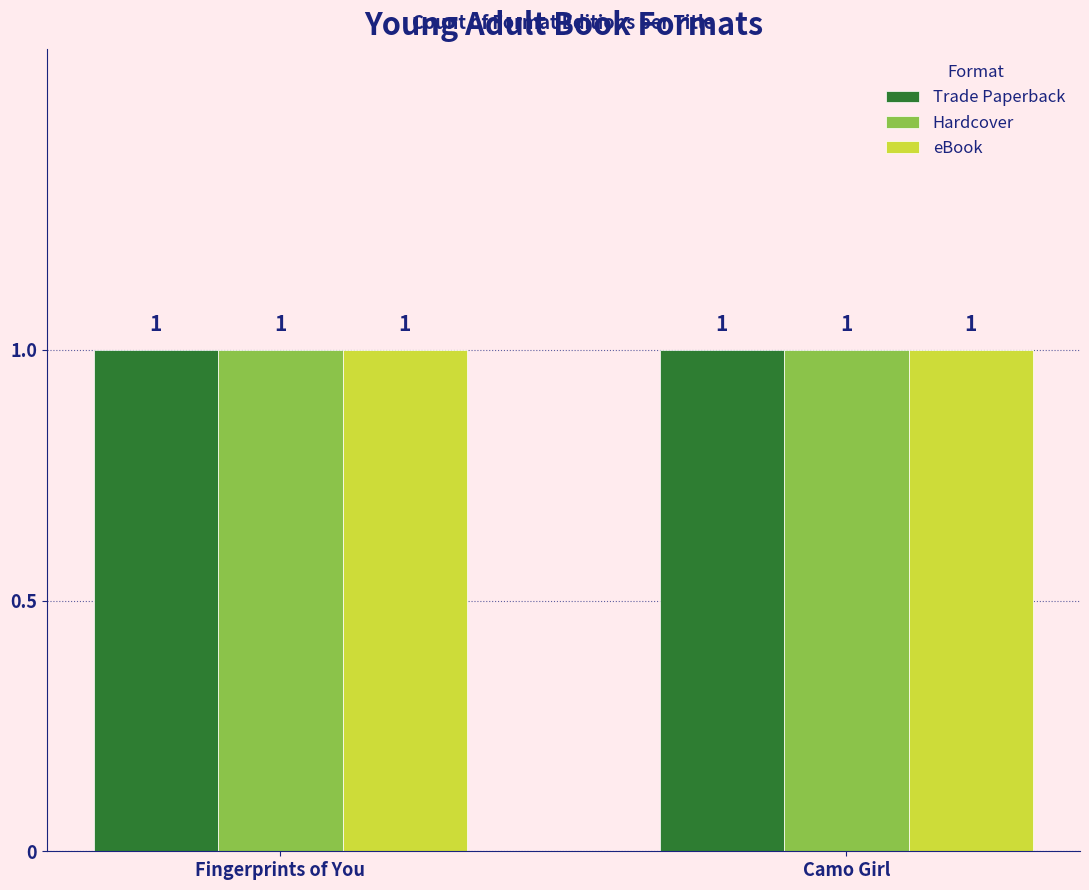

What position from the left is Fingerprints of You?

1